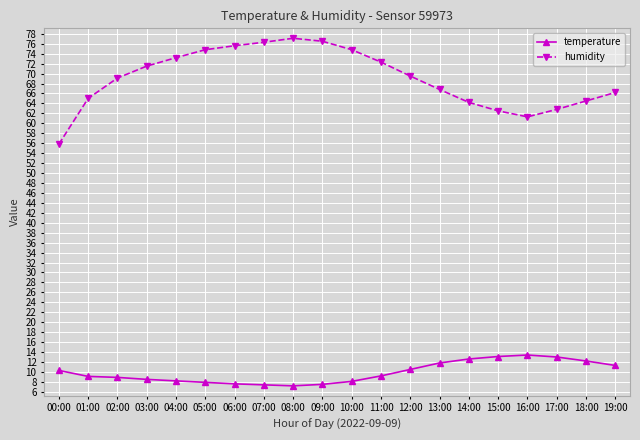

True or false: temperature has a value of 13.4 at 16:00.

True